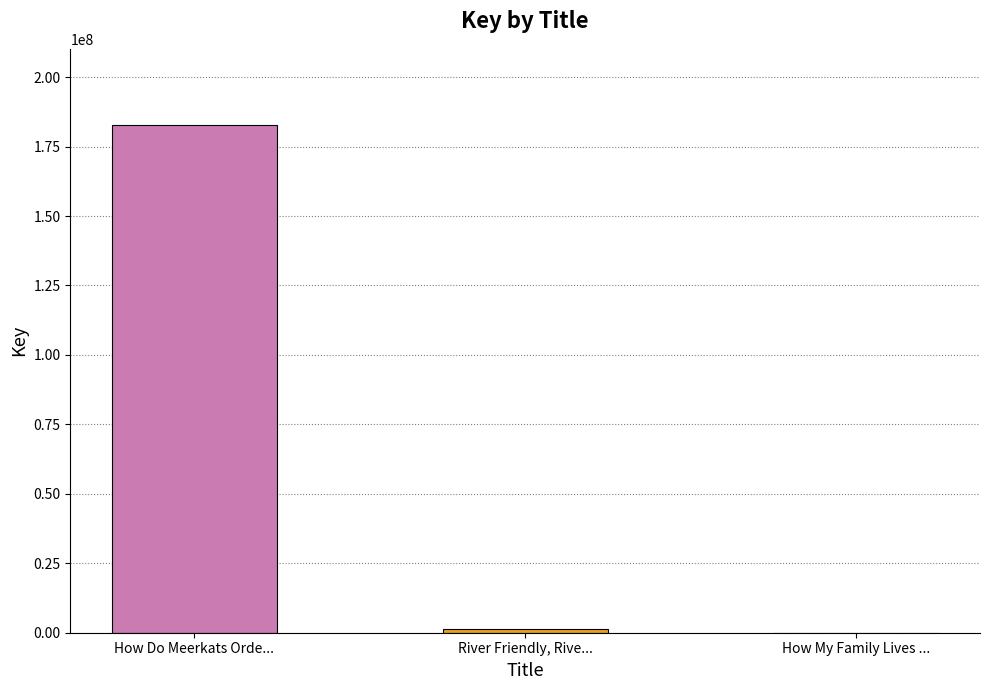

At which label does the data first exceed 1205520?

How Do Meerkats Orde...